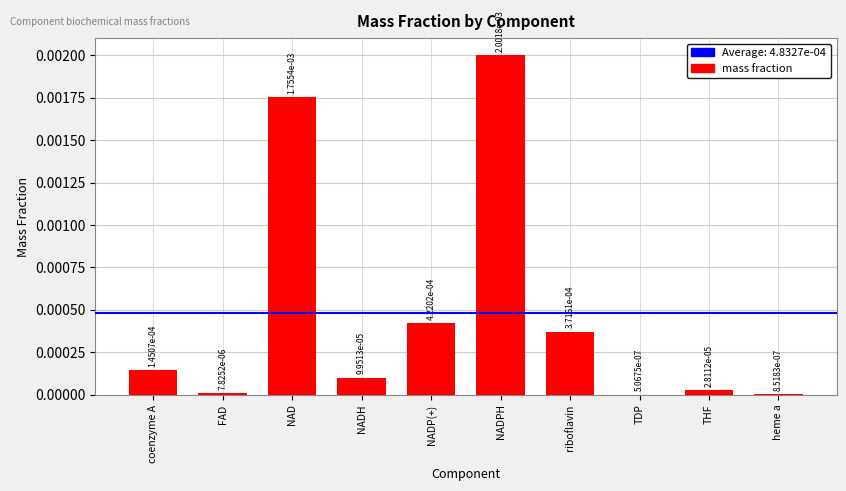

Between NAD and coenzyme A, which is larger?

NAD